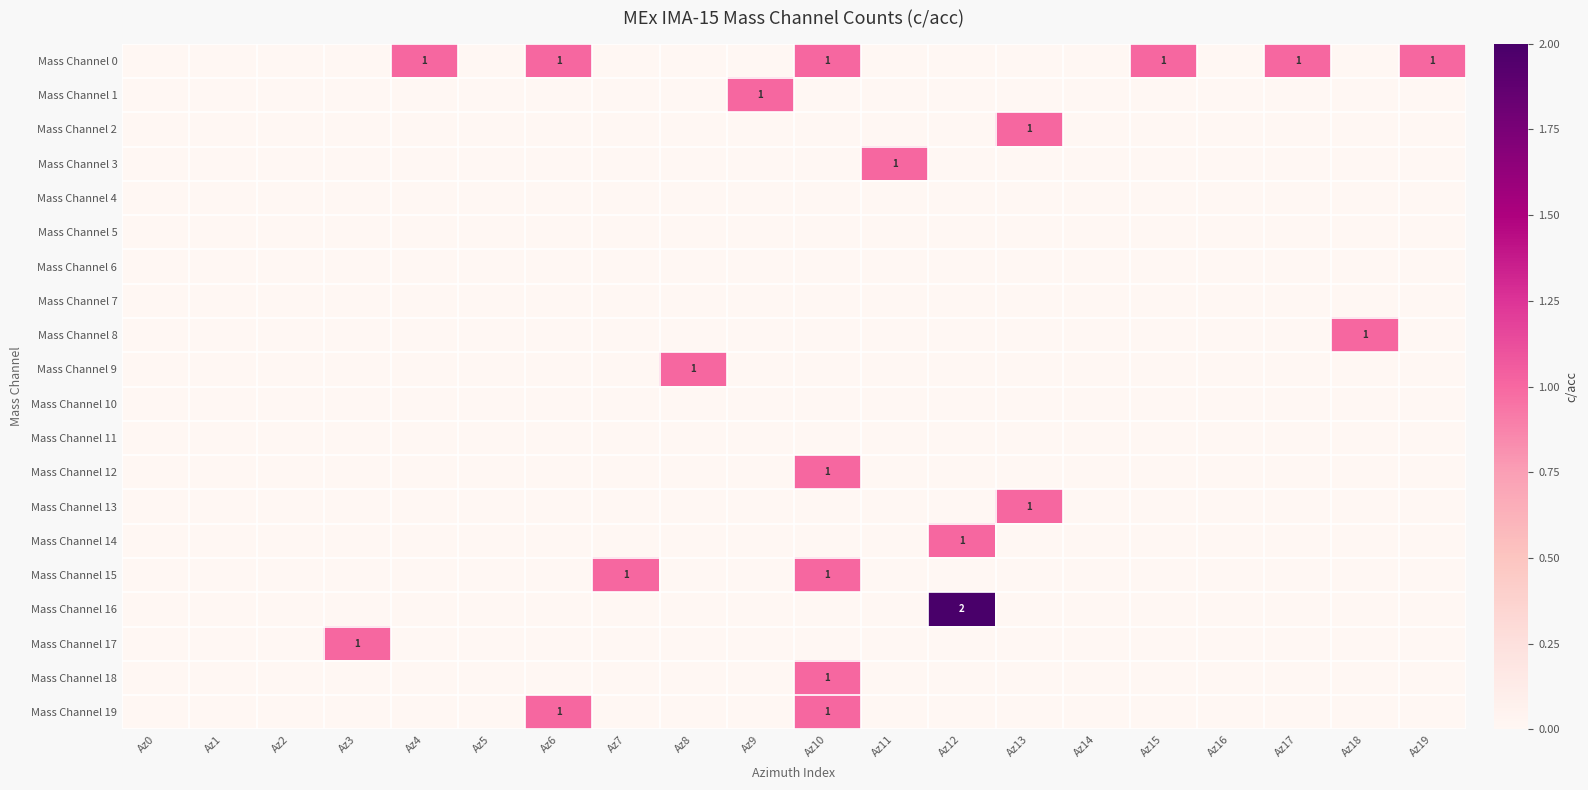

At which category is the sum across all series the highest?

Az10